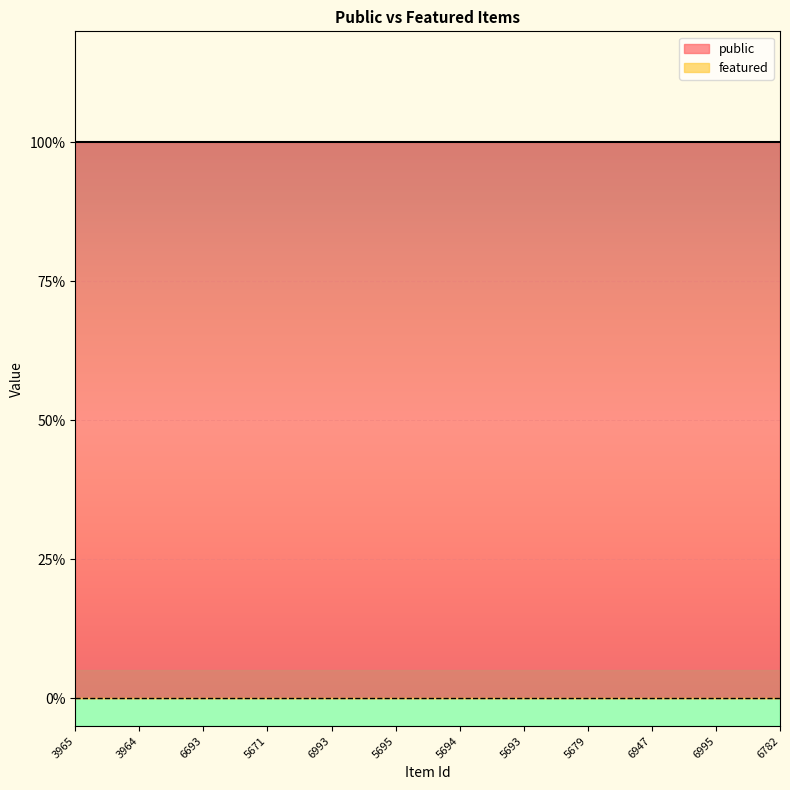

True or false: public has a value of 0 at 6947.

False